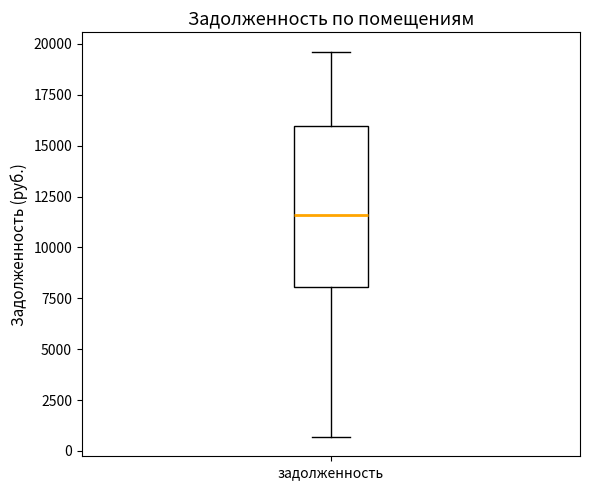

Where does the median line of the box for задолженность sit on the y-axis? The values are not printed on the chart, so give them approximately, as read against the axis.

11500